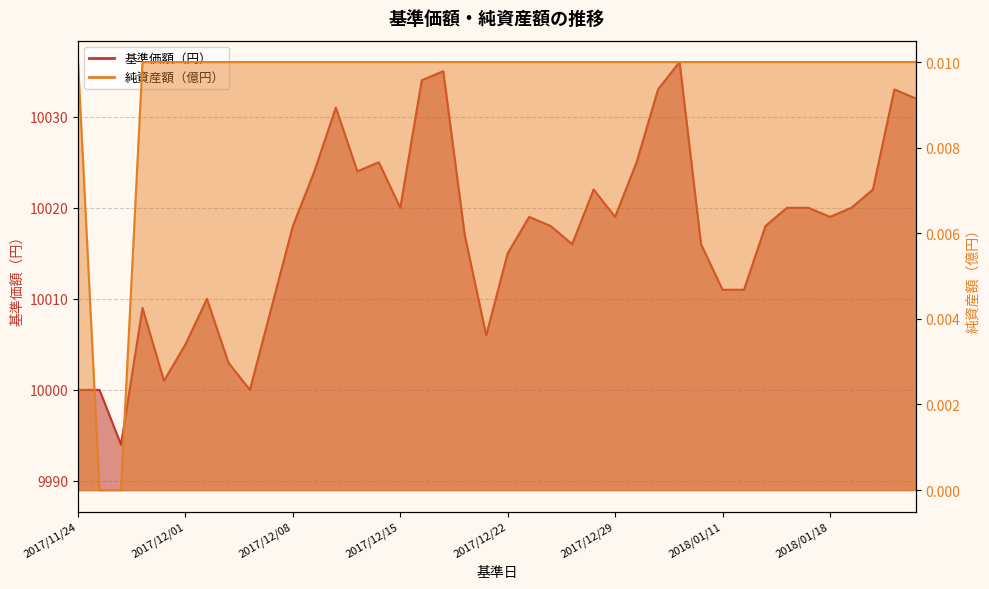

Reading right to left, list all the values displayed in this chart.

基準価額（円）: 2018/01/24=10032.0	2018/01/23=10033.0	2018/01/22=10022.0	2018/01/19=10020.0	2018/01/18=10019.0	2018/01/17=10020.0	2018/01/16=10020.0	2018/01/15=10018.0	2018/01/12=10011.0	2018/01/11=10011.0	2018/01/10=10016.0	2018/01/09=10036.0	2018/01/05=10033.0	2018/01/04=10025.0	2017/12/29=10019.0	2017/12/28=10022.0	2017/12/27=10016.0	2017/12/26=10018.0	2017/12/25=10019.0	2017/12/22=10015.0	2017/12/21=10006.0	2017/12/20=10017.0	2017/12/19=10035.0	2017/12/18=10034.0	2017/12/15=10020.0	2017/12/14=10025.0	2017/12/13=10024.0	2017/12/12=10031.0	2017/12/11=10024.0	2017/12/08=10018.0	2017/12/07=10009.0	2017/12/06=10000.0	2017/12/05=10003.0	2017/12/04=10010.0	2017/12/01=10005.0	2017/11/30=10001.0	2017/11/29=10009.0	2017/11/28=9994.0	2017/11/27=10000.0	2017/11/24=10000.0
純資産額（億円）: 2018/01/24=0.0	2018/01/23=0.0	2018/01/22=0.0	2018/01/19=0.0	2018/01/18=0.0	2018/01/17=0.0	2018/01/16=0.0	2018/01/15=0.0	2018/01/12=0.0	2018/01/11=0.0	2018/01/10=0.0	2018/01/09=0.0	2018/01/05=0.0	2018/01/04=0.0	2017/12/29=0.0	2017/12/28=0.0	2017/12/27=0.0	2017/12/26=0.0	2017/12/25=0.0	2017/12/22=0.0	2017/12/21=0.0	2017/12/20=0.0	2017/12/19=0.0	2017/12/18=0.0	2017/12/15=0.0	2017/12/14=0.0	2017/12/13=0.0	2017/12/12=0.0	2017/12/11=0.0	2017/12/08=0.0	2017/12/07=0.0	2017/12/06=0.0	2017/12/05=0.0	2017/12/04=0.0	2017/12/01=0.0	2017/11/30=0.0	2017/11/29=0.0	2017/11/28=0.0	2017/11/27=0.0	2017/11/24=0.0